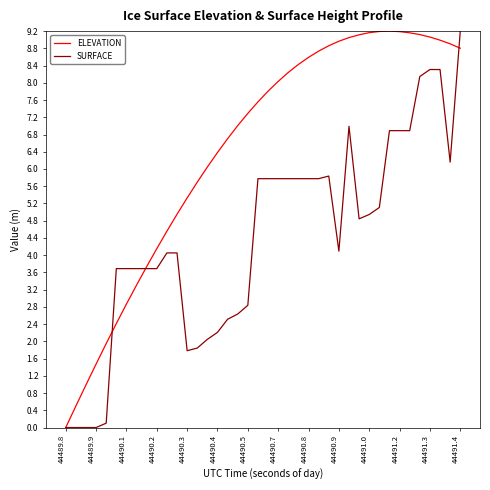

Count the number of data series in this chart.

2